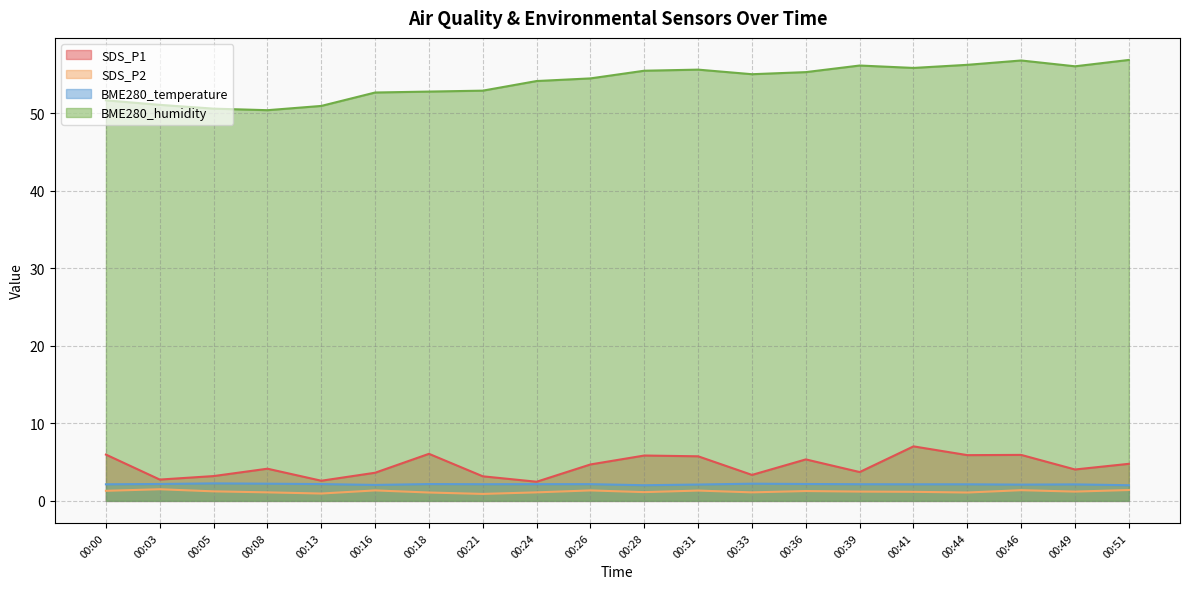

What is the difference between the second highest and minimum values in the SDS_P1 series?

3.6